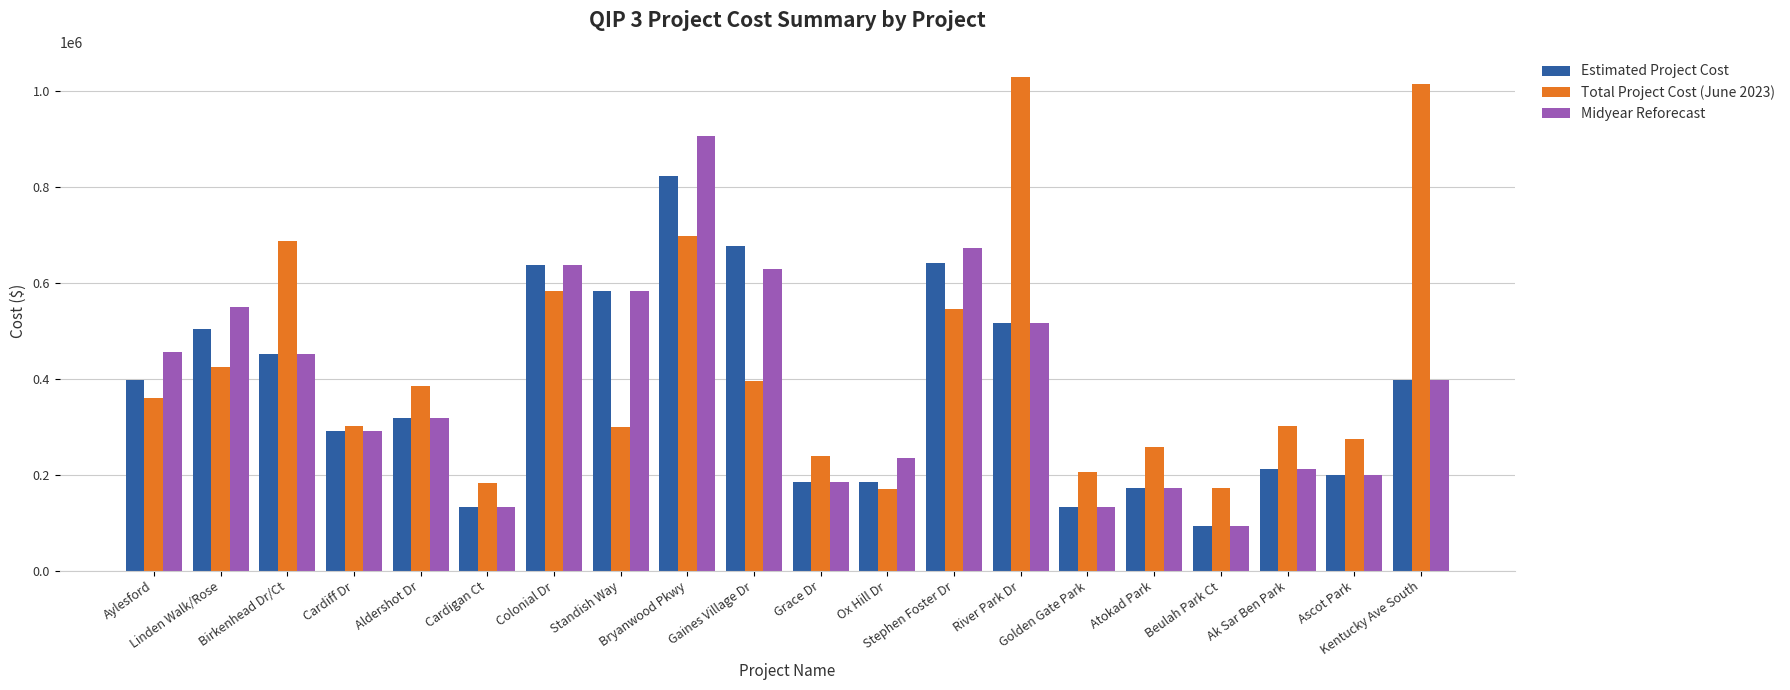

What is the average value of the Total Project Cost (June 2023) series?

426515.6